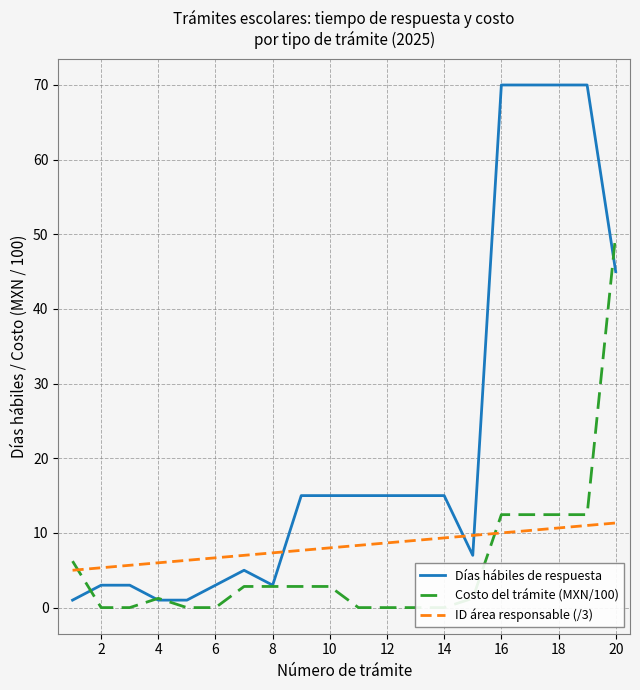

What is the greatest value displayed?

70.0